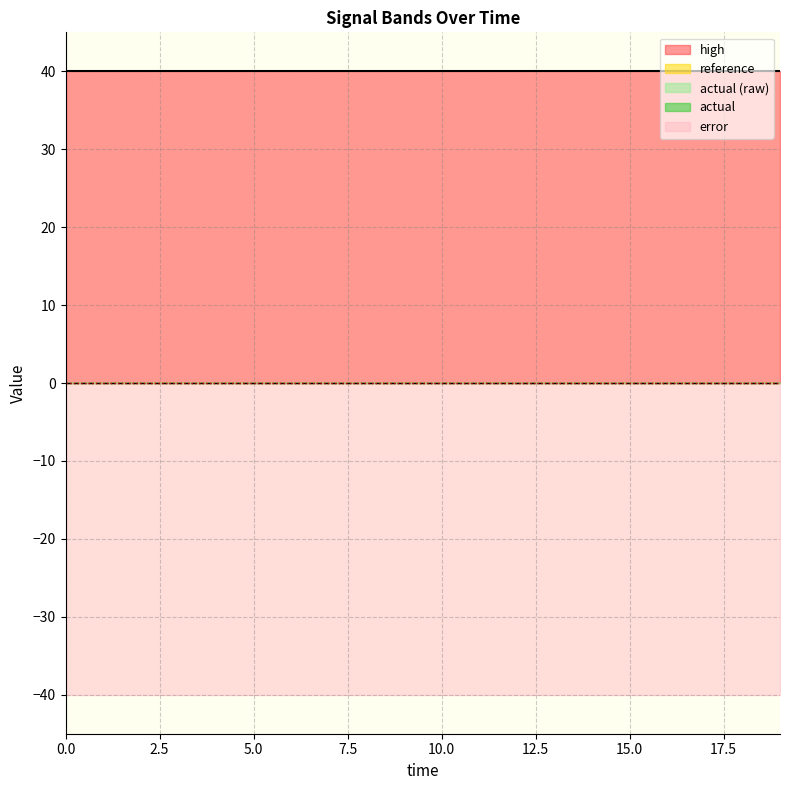

Rank the series by their maximum value, from lowest to highest.

reference, actual, actual (raw), error, high